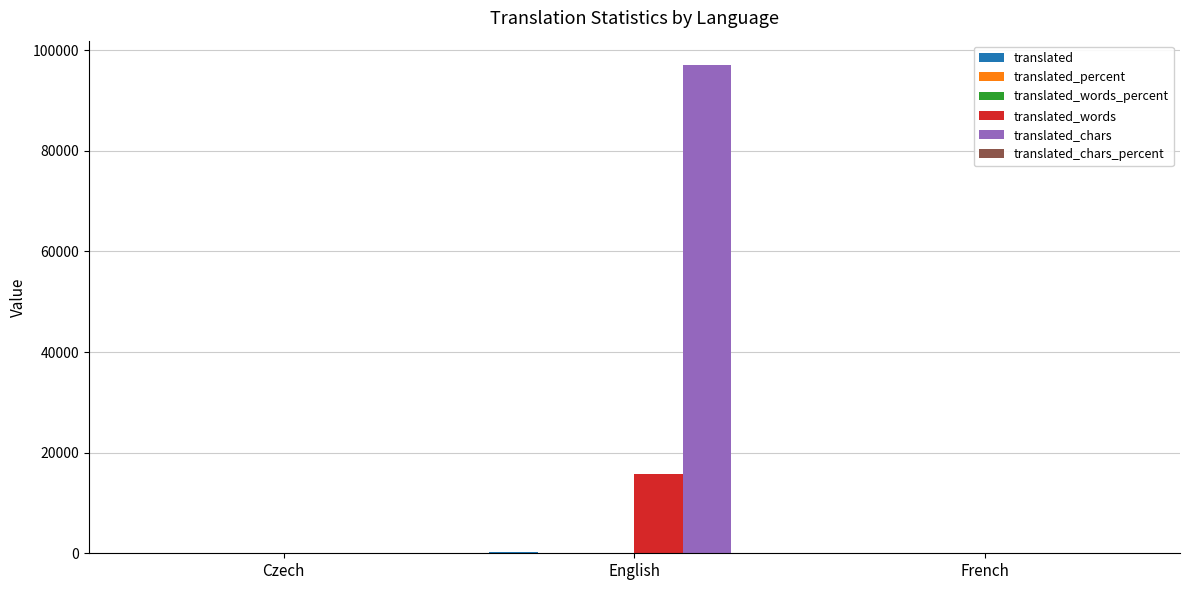

At which category is the sum across all series the highest?

English